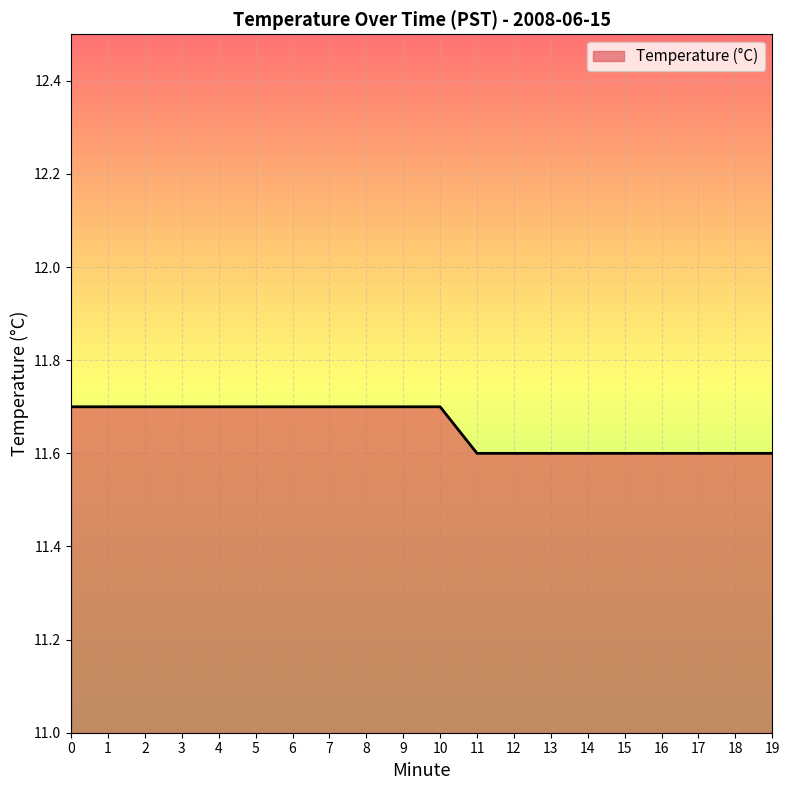

Reading left to right, what are all the values shown in this chart?

0=11.7	1=11.7	2=11.7	3=11.7	4=11.7	5=11.7	6=11.7	7=11.7	8=11.7	9=11.7	10=11.7	11=11.6	12=11.6	13=11.6	14=11.6	15=11.6	16=11.6	17=11.6	18=11.6	19=11.6